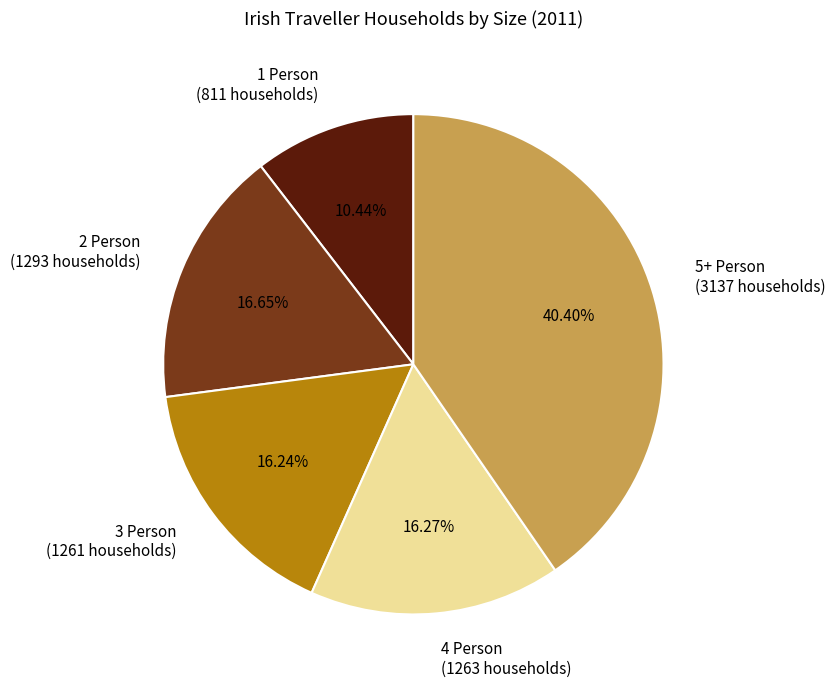

Approximately how many times larger is the value at 2 Person (1293 households) compared to 5+ Person (3137 households)?

0.4